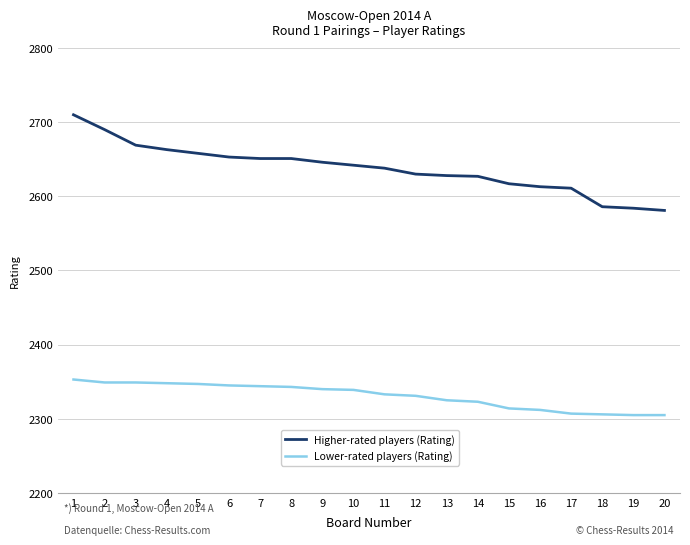

Is this an area chart (filled region under the line)?

No